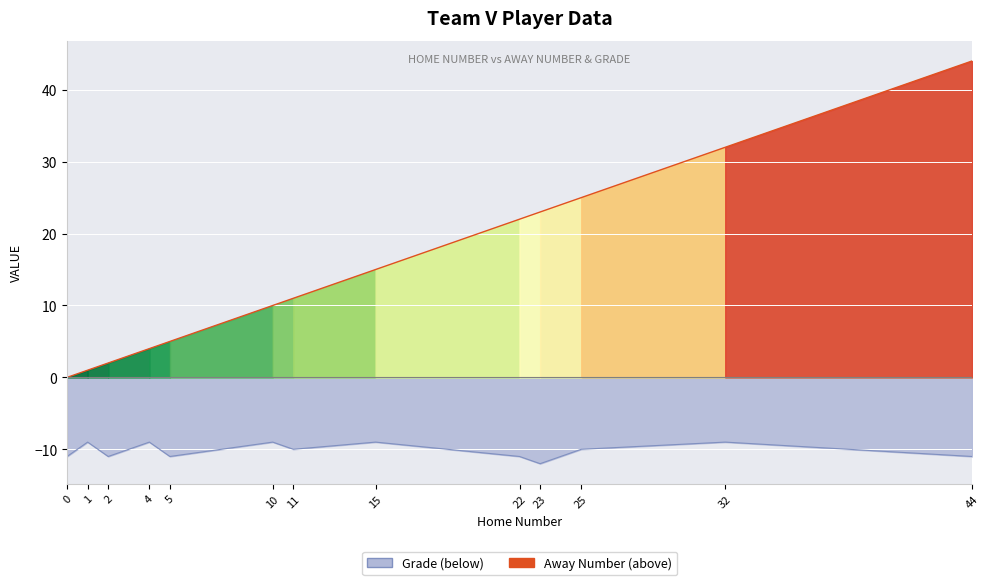

What are all the series names shown in the legend?

Away Number, Grade